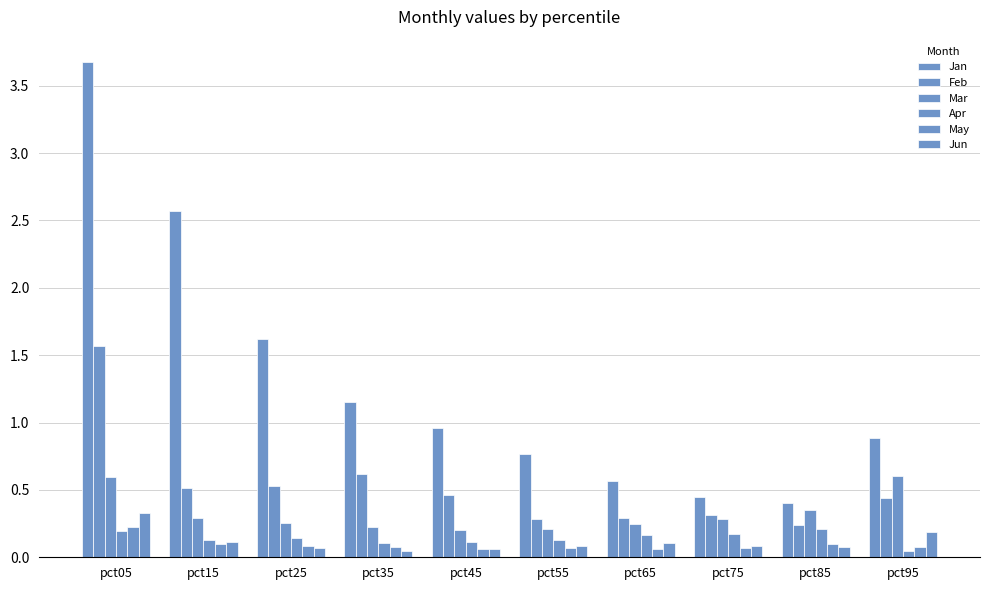

How many bars are there in total?

60